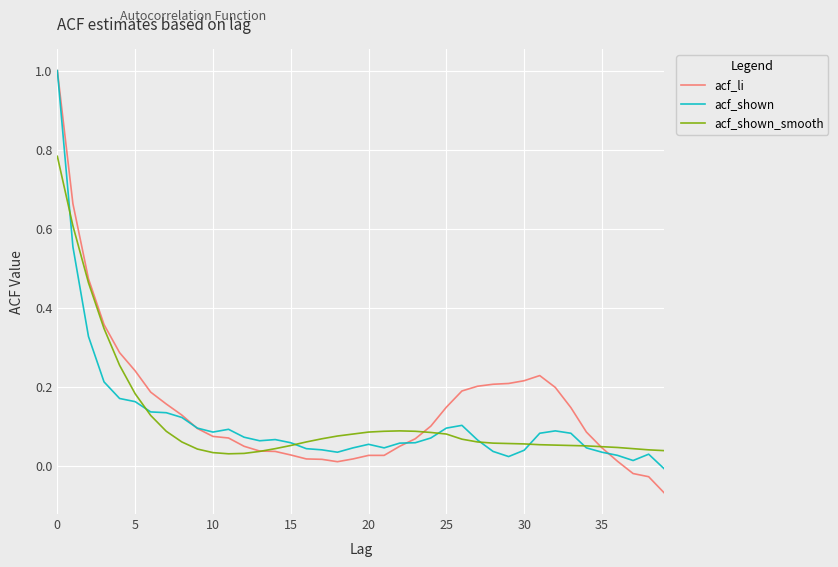

Which series has the widest spread of values?

acf_li